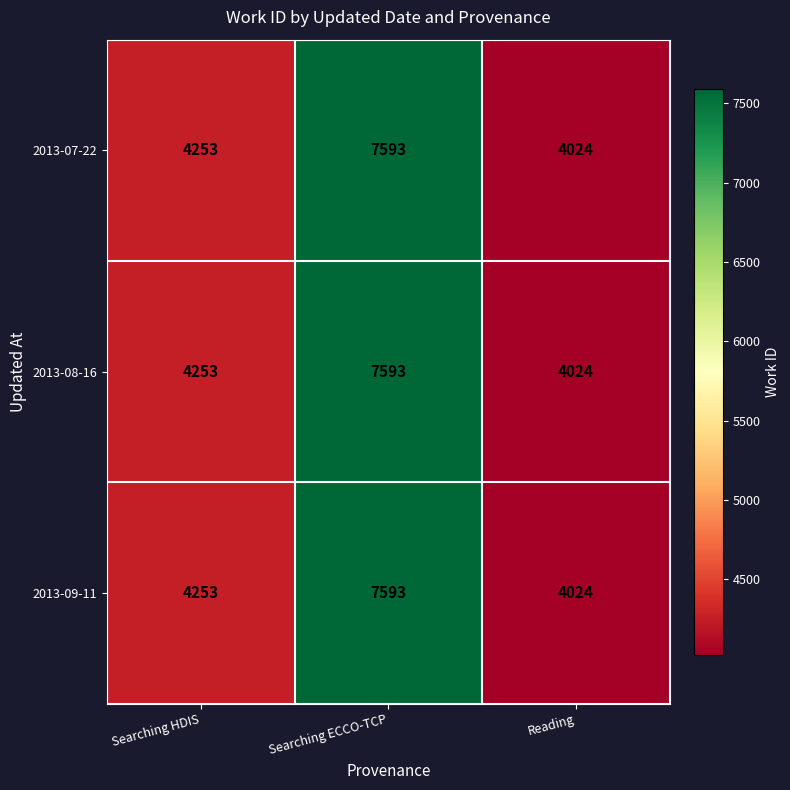

Which category has the highest value in the 2013-08-16 series?

Searching ECCO-TCP